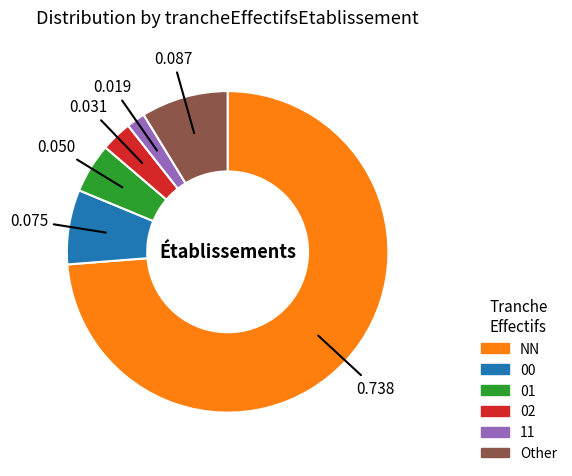

Between Other and NN, which is larger?

NN